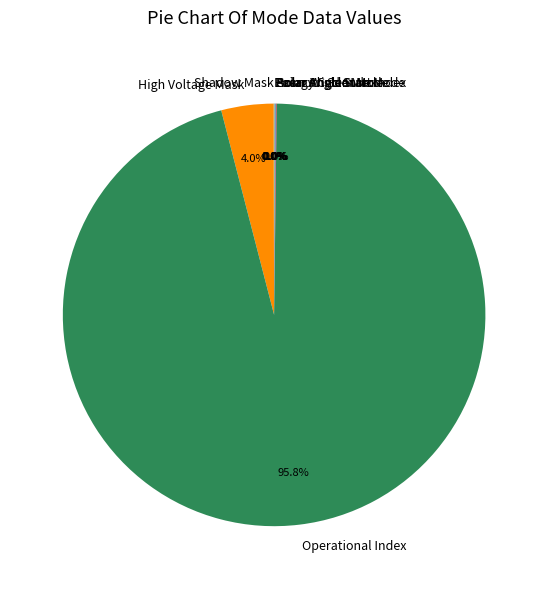

Is there a majority slice in this chart?

Yes